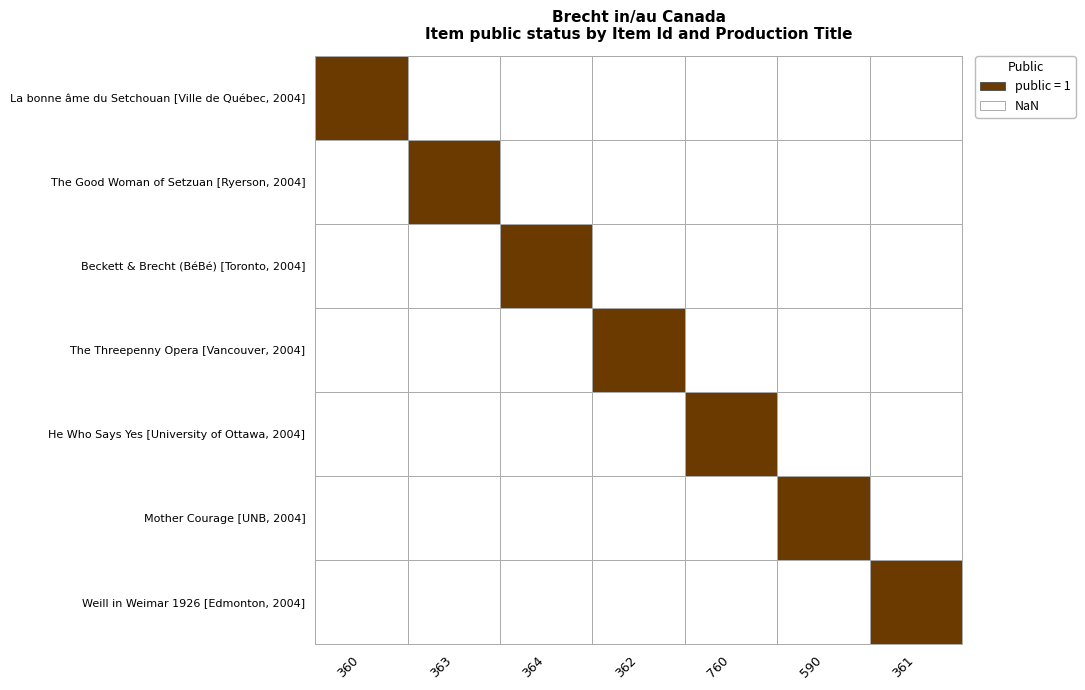

Is the value of 363 at The Threepenny Opera [Vancouver, 2004] greater than the value of 590 at La bonne âme du Setchouan [Ville de Québec, 2004]?

No